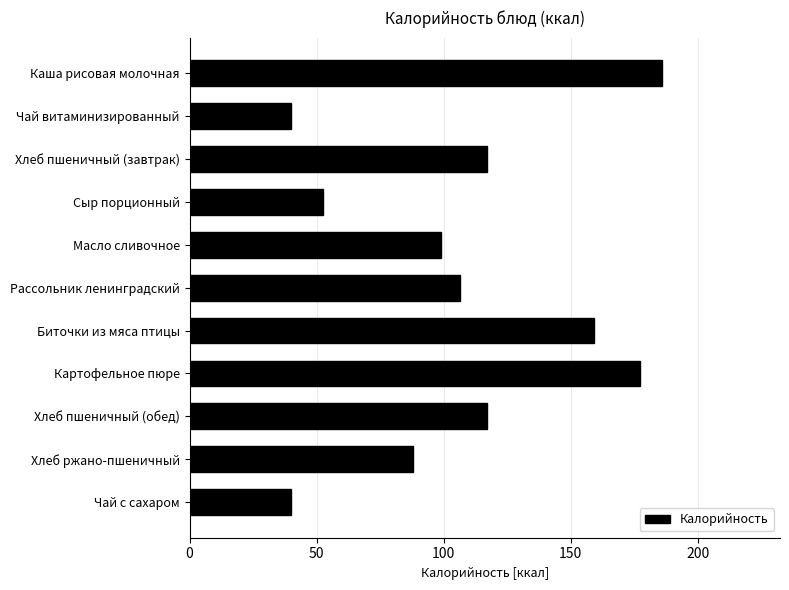

Count the number of data series in this chart.

1